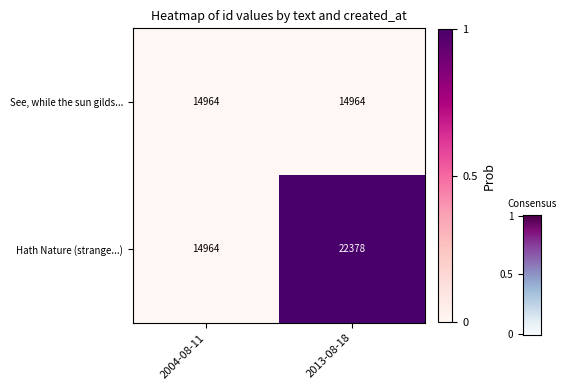

List the series in order of their overall mean, highest first.

Hath Nature (strange...), See, while the sun gilds...